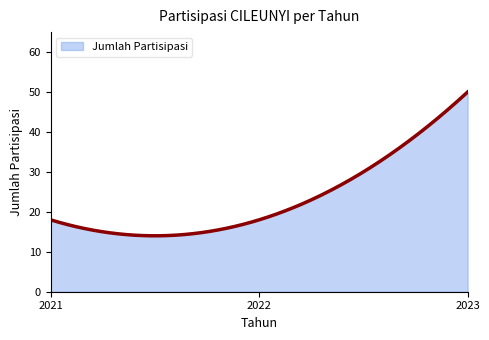

What is the difference between the maximum and minimum values?

36.0